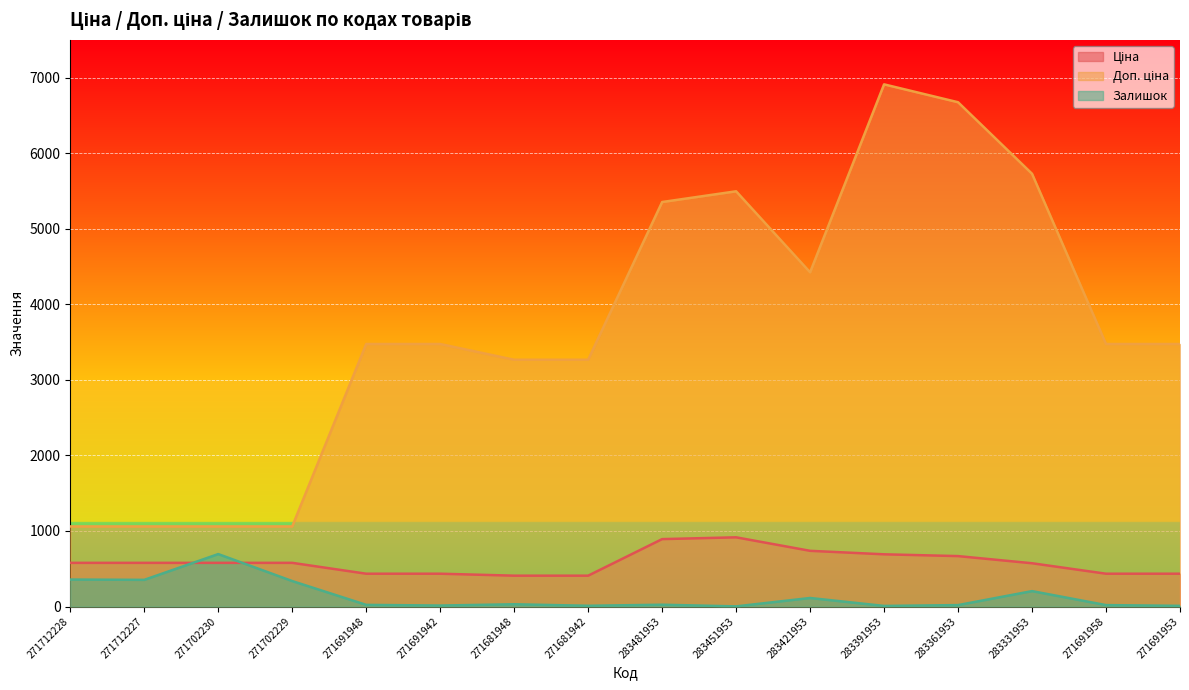

What is the label of the 12th point from the right?

271691948